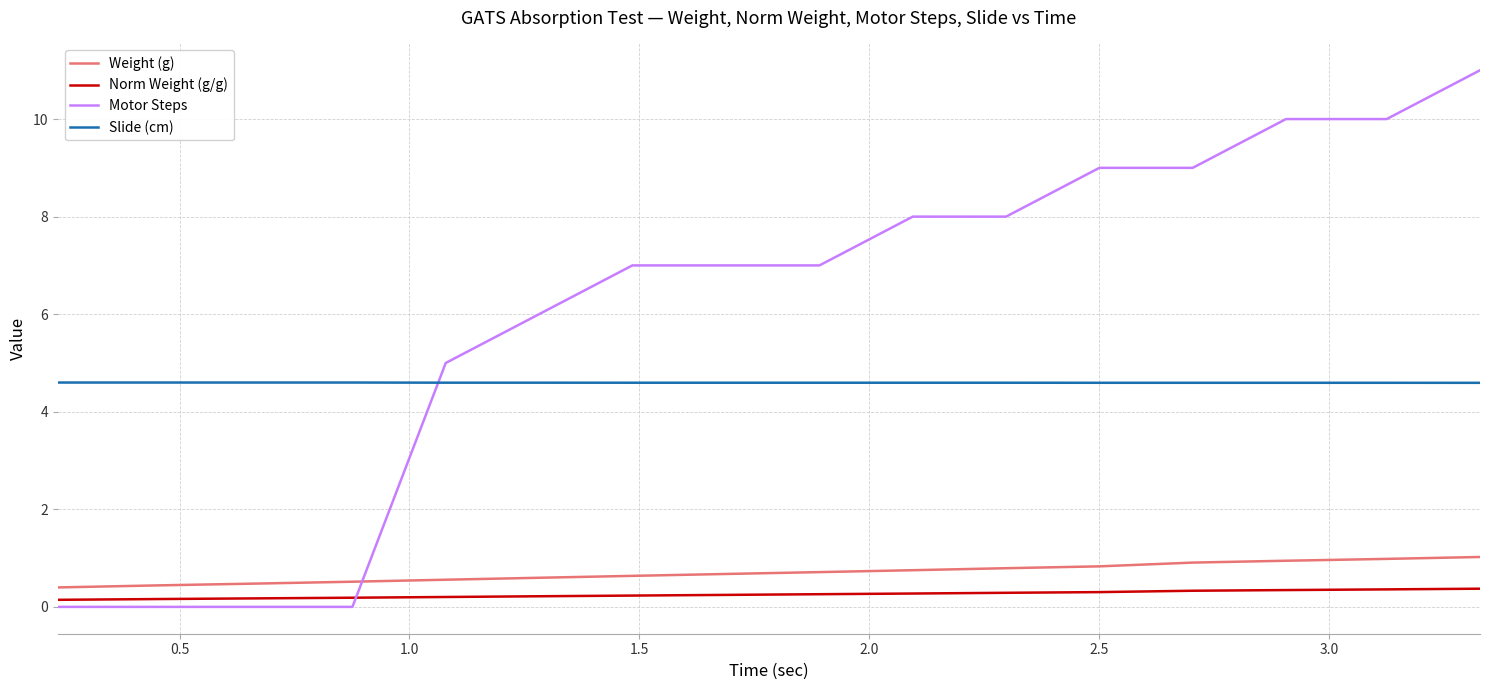

What is the maximum value for Weight (g)?

1.0